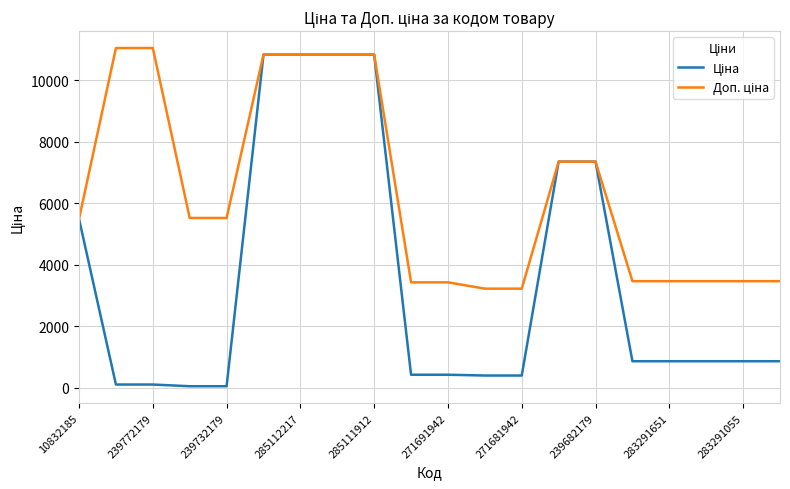

What is the smallest value displayed?

55.3